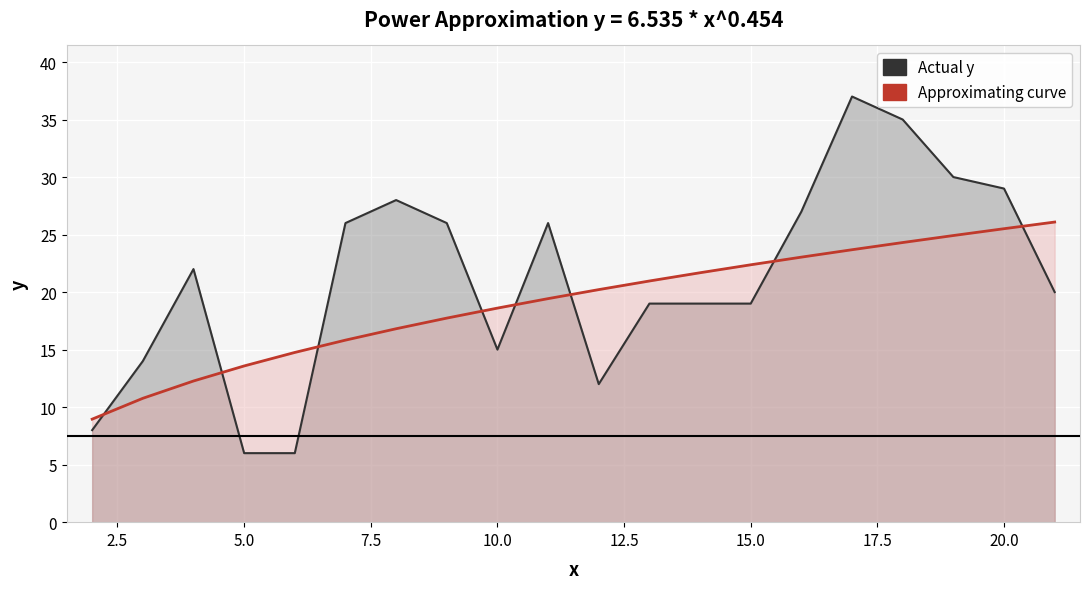

Is it true that Approximating curve equals 12.3 at 19?

False